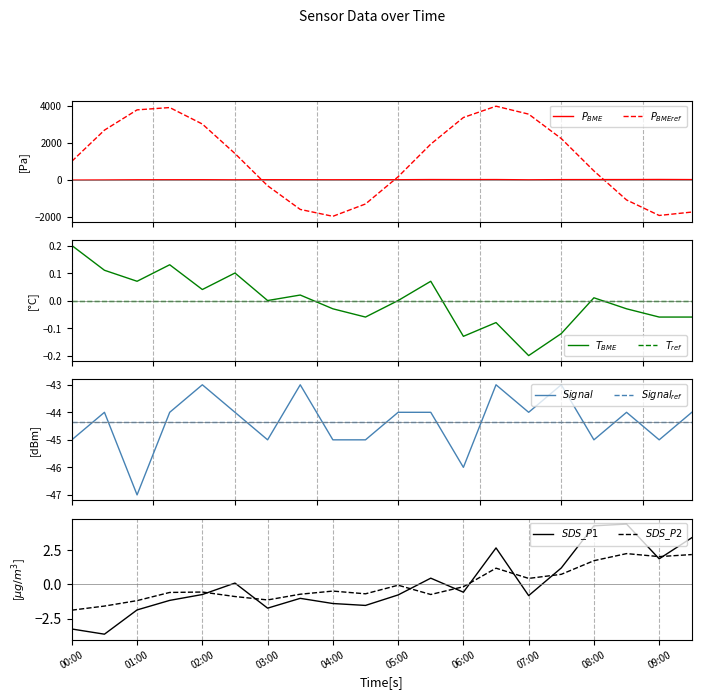

True or false: BME280_temperature has more than 0 points higher than both neighbors.

True